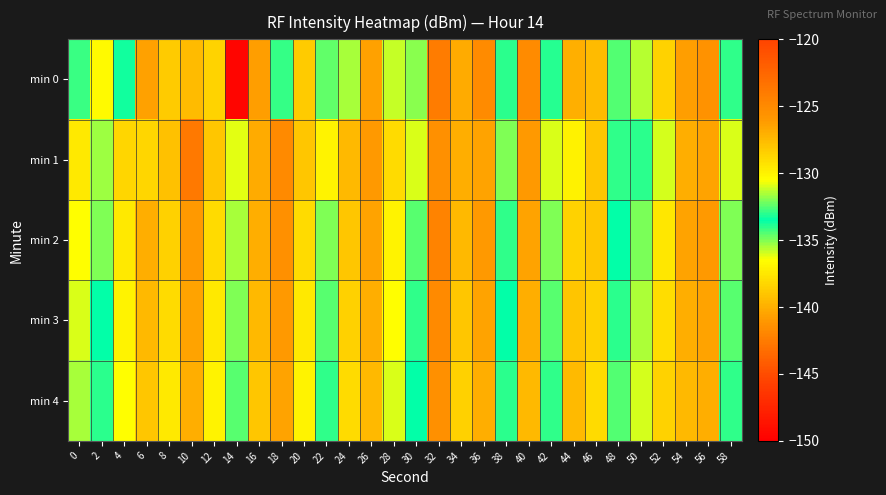

Which series has the largest total across all categories?

min 1